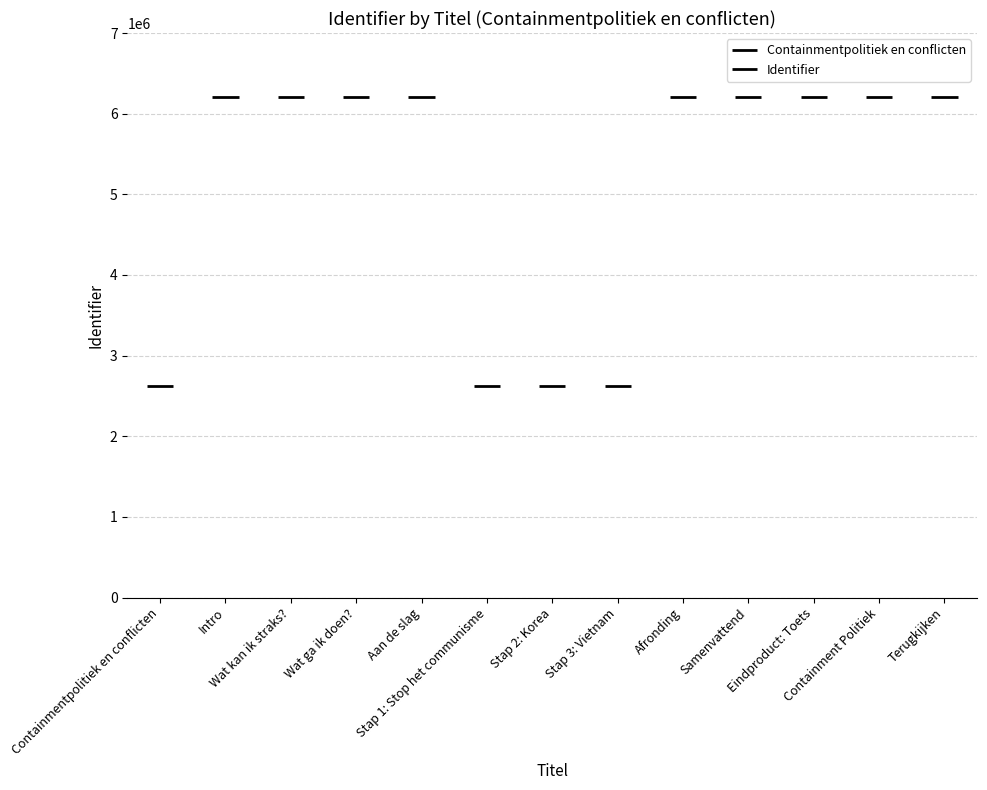

What is the change in value from Intro to Stap 2: Korea?

-3578850